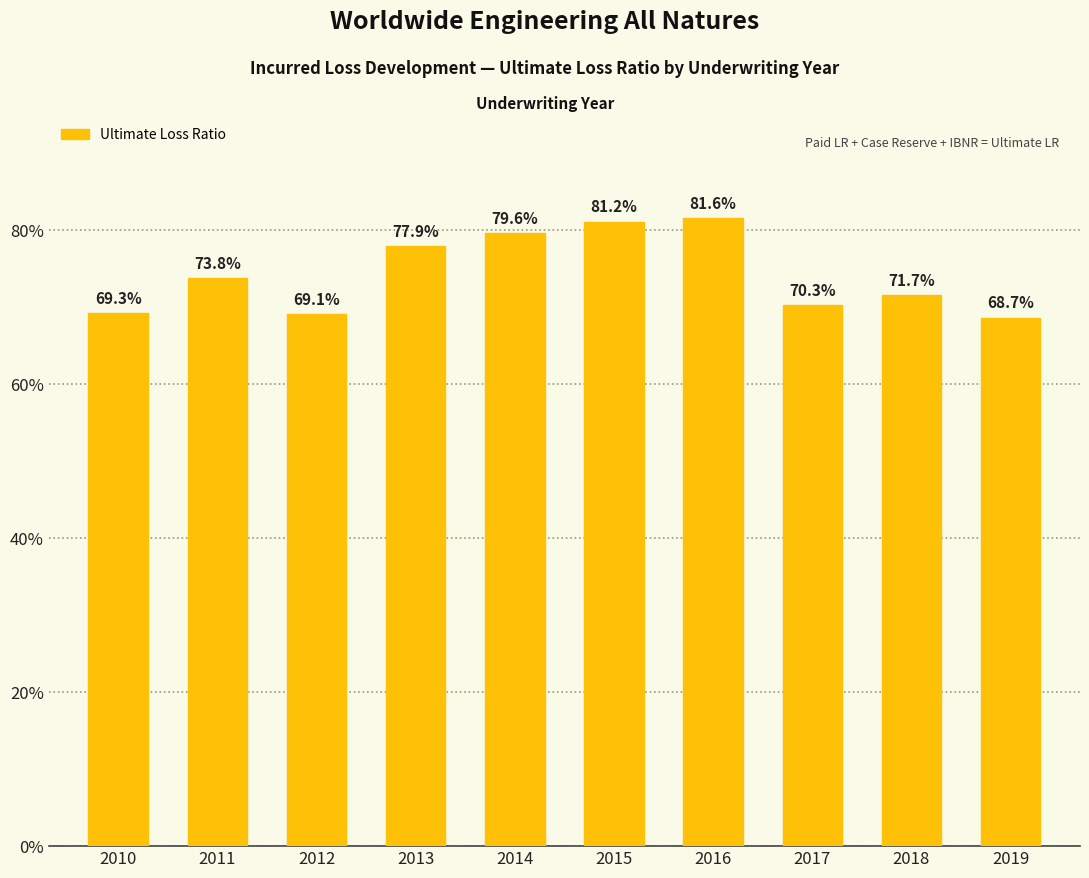

What is the value of the 6th bar from the left?

0.8